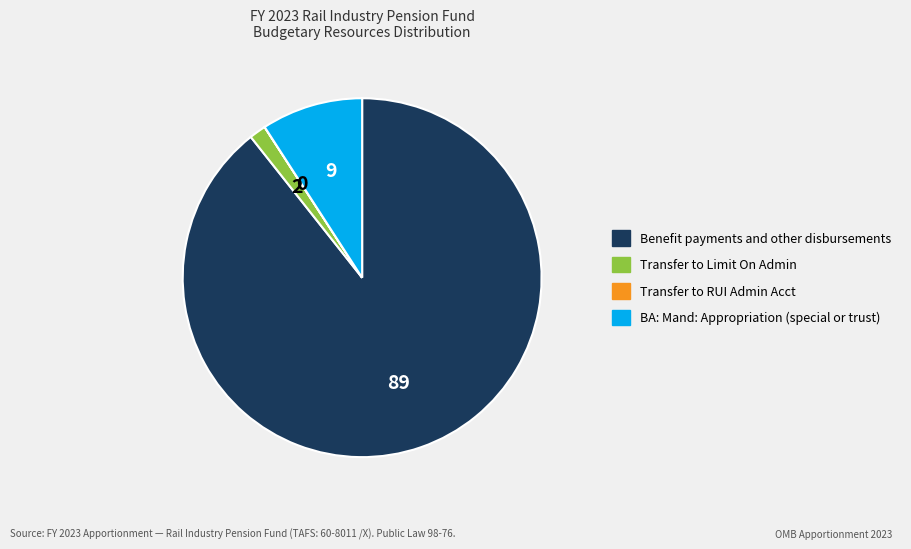

Which has a higher value, Transfer to Limit On Admin or BA: Mand: Appropriation (special or trust)?

BA: Mand: Appropriation (special or trust)